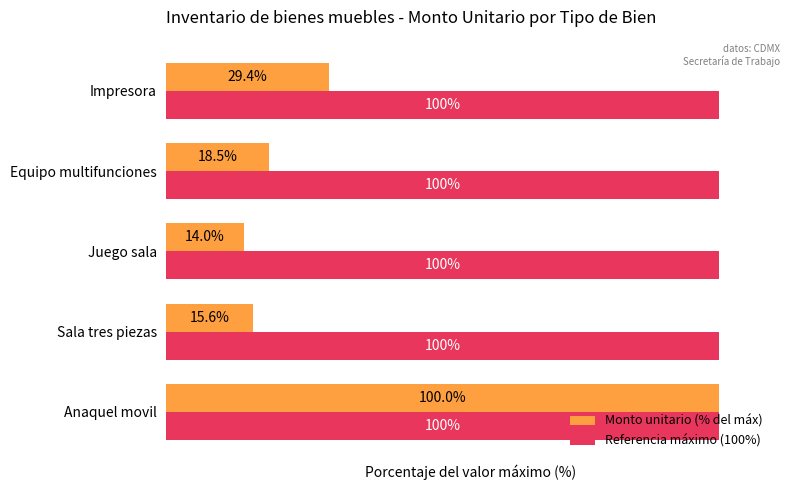

Which series changed the most between Sala tres piezas and Juego sala?

Monto unitario (% del máx)